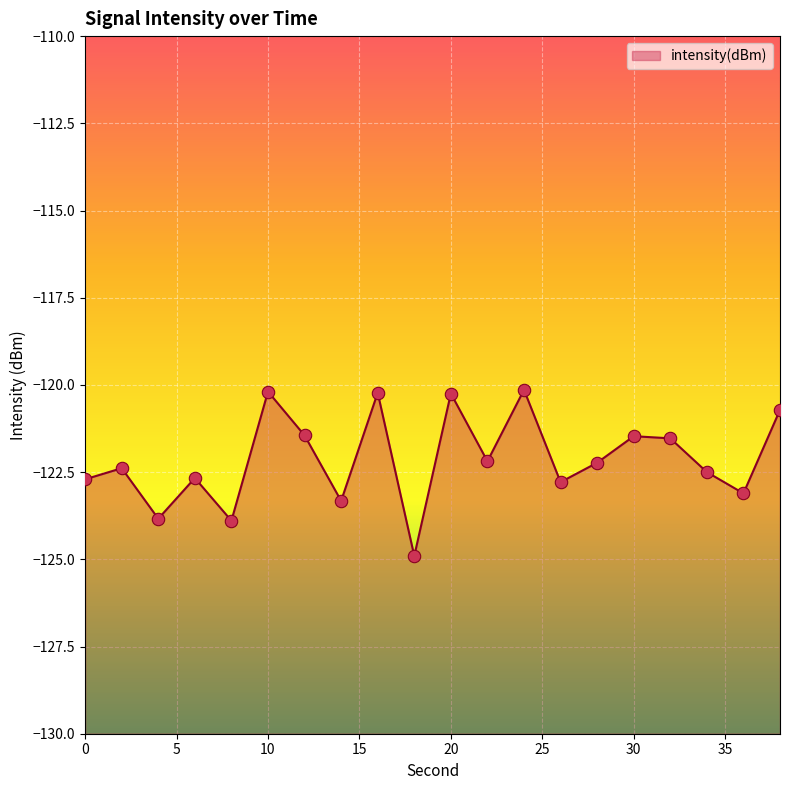

What is the change in value from 30 to 38?

+0.8